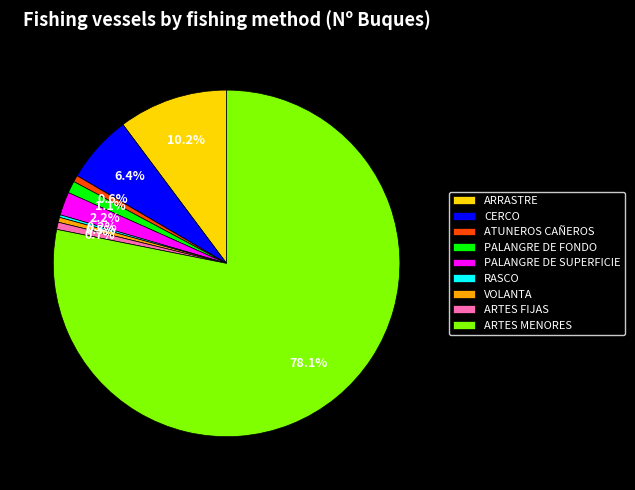

Which slice is the largest?

ARTES MENORES